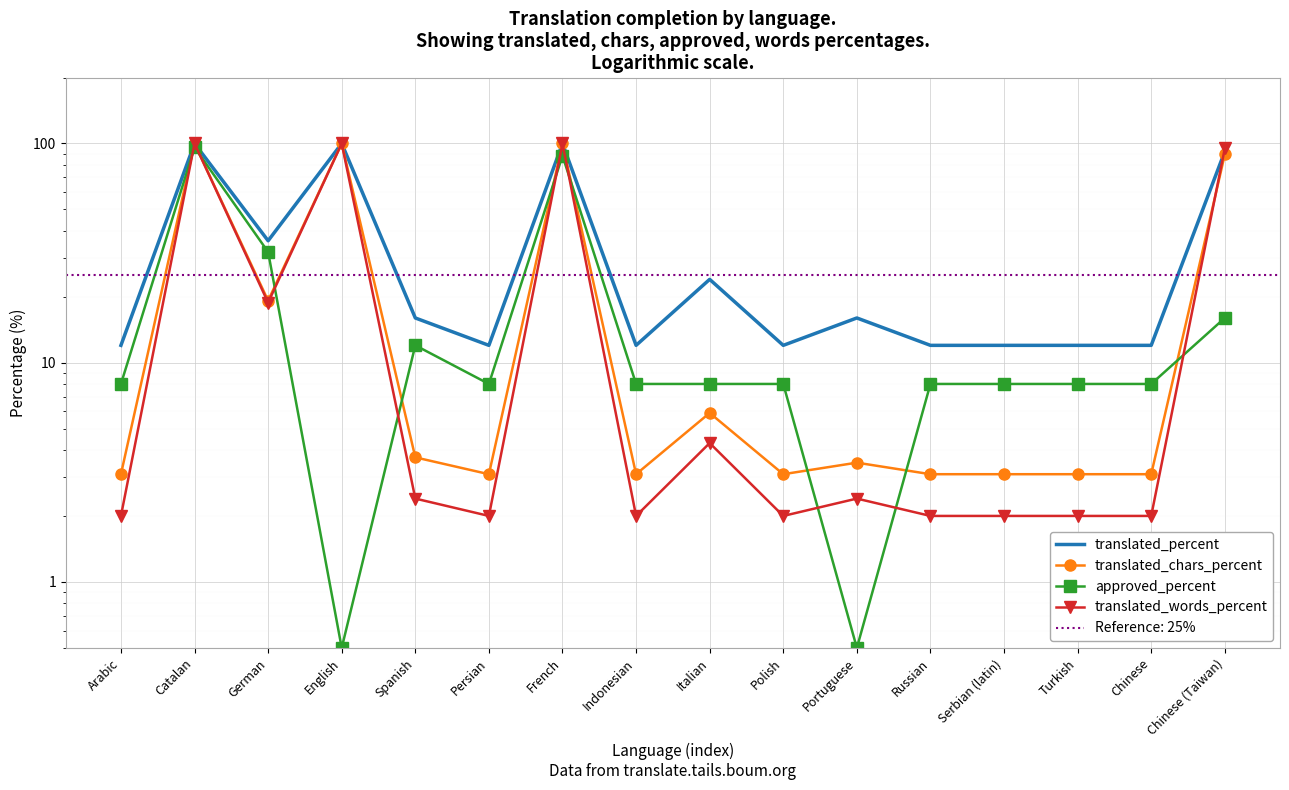

What is the difference between the highest and lowest values at Italian?

19.7